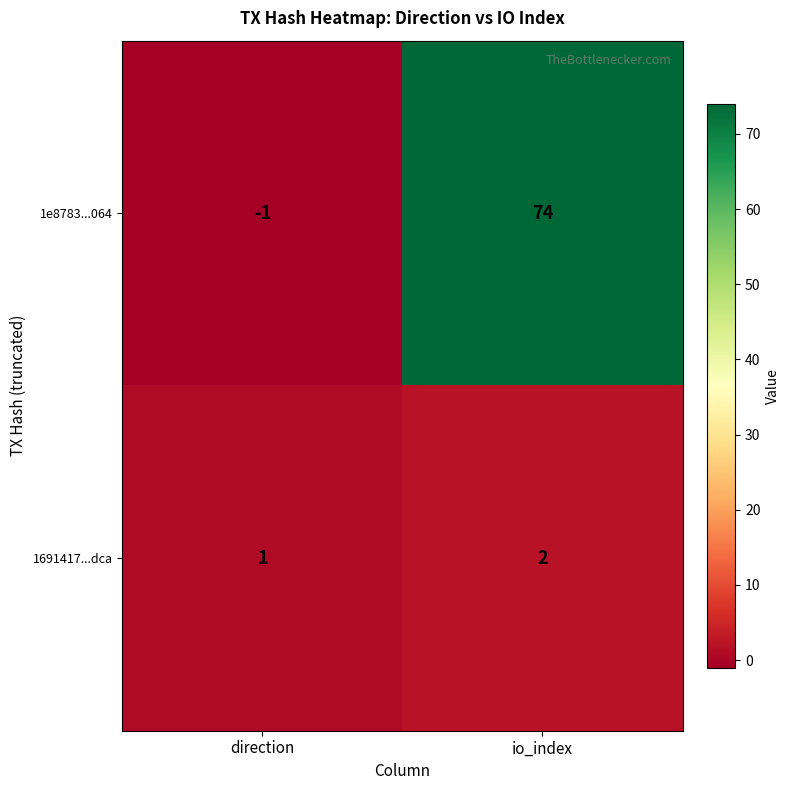

Reading left to right, transcribe all the data shown in this chart.

1e8783...064: -1	74
1691417...dca: 1	2